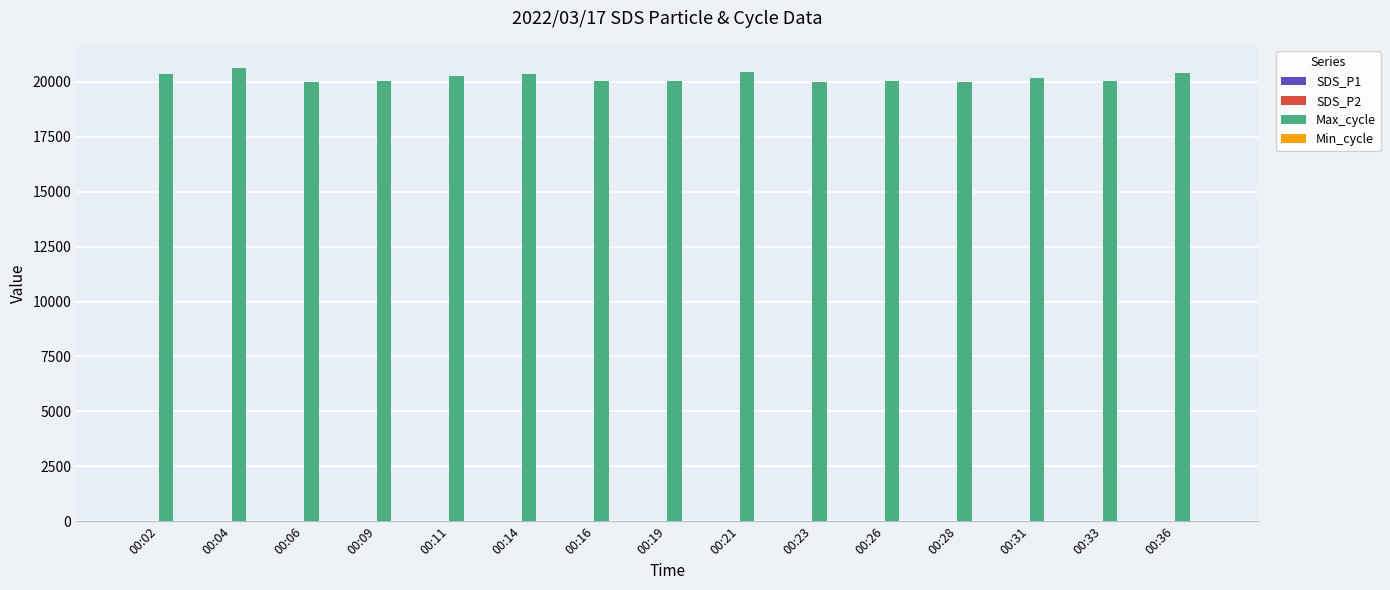

What is the sum of all Max_cycle values?

302873.0